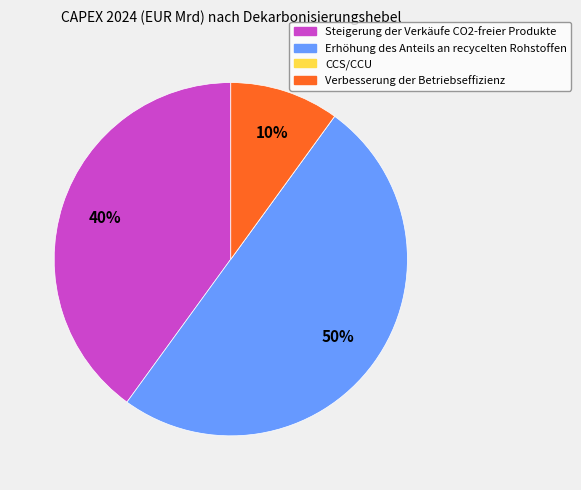

To the nearest percent, what is the average slice percentage?

25%